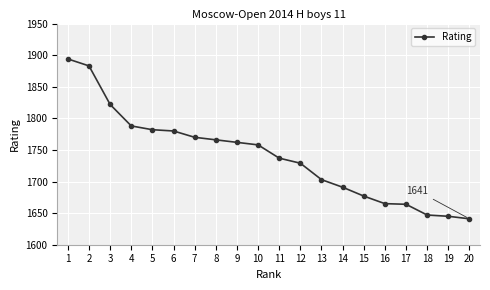

The value at 8 is 2813. True or false?

False